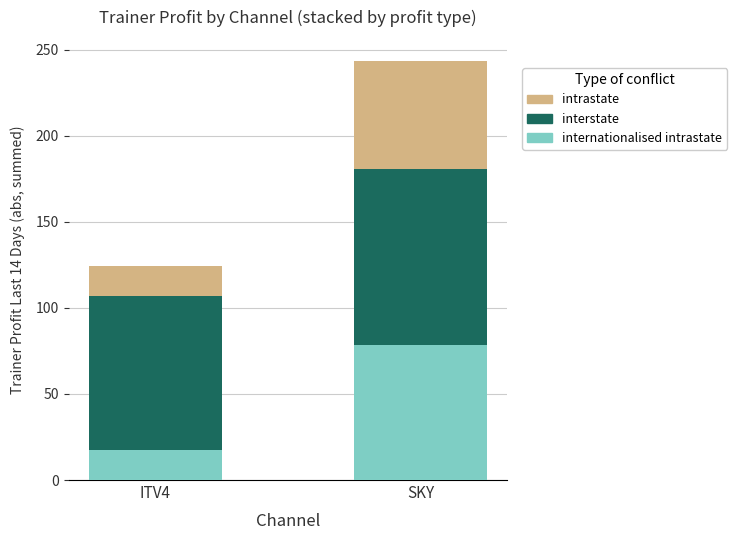

What is the total value across all series at ITV4?

124.1